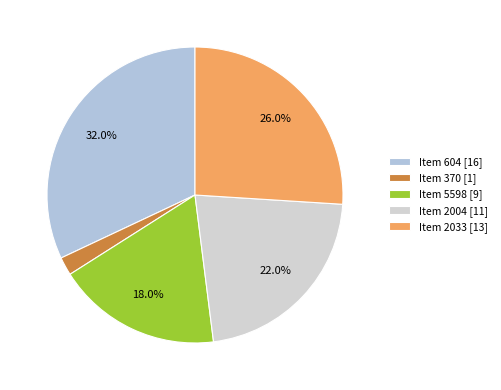

Which category has the smallest portion of the pie?

Item 370 [1]